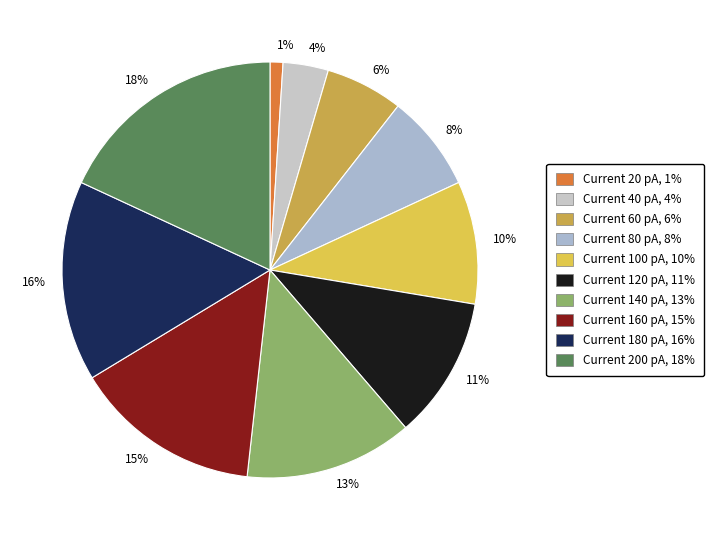

Do 15% and 10% together represent more than half of the pie?

No